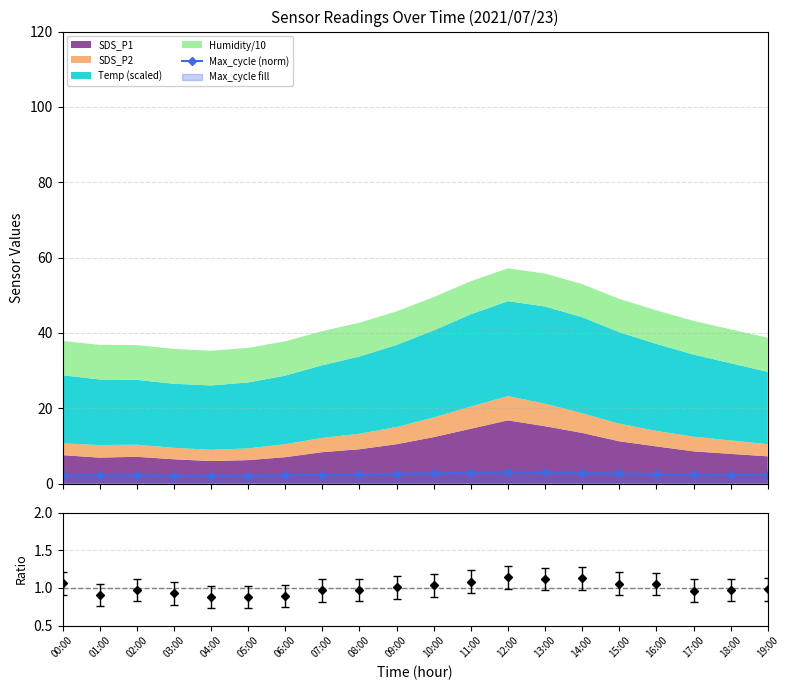

How many interior local peaks (higher than both neighbors) does the data have?

2